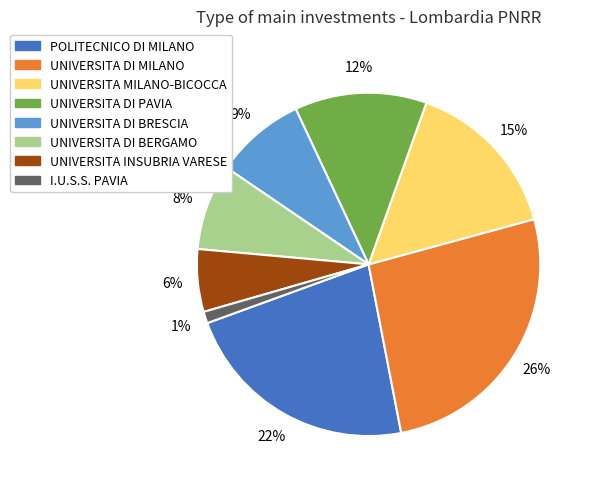

What is the smallest slice in the pie chart?

I.U.S.S. PAVIA